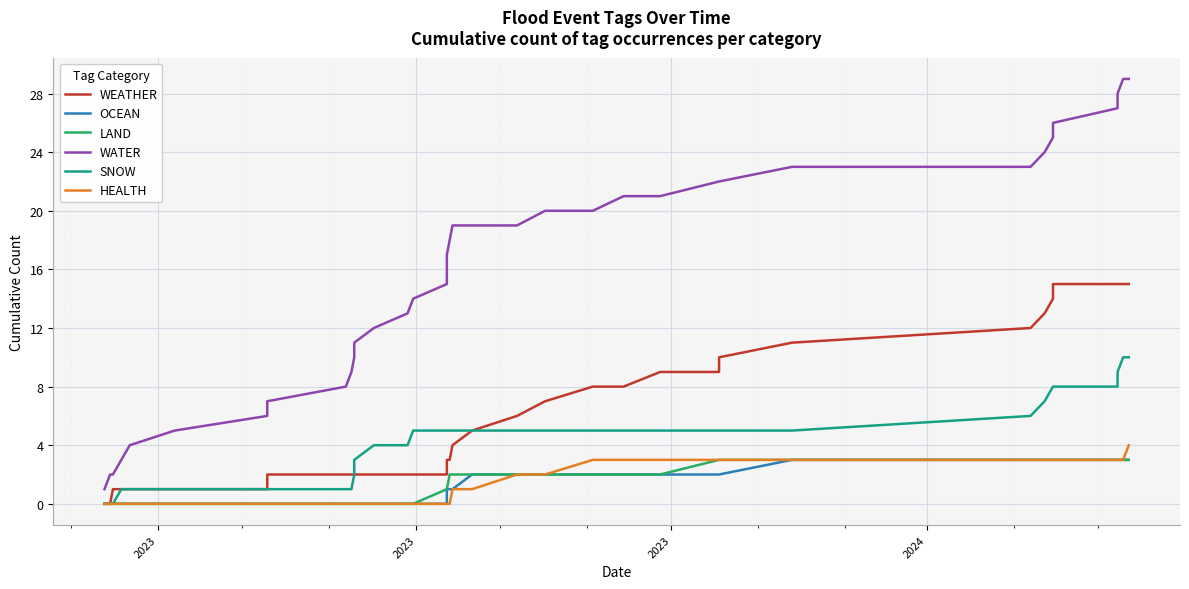

Is it true that SNOW equals 3 at 27?

False